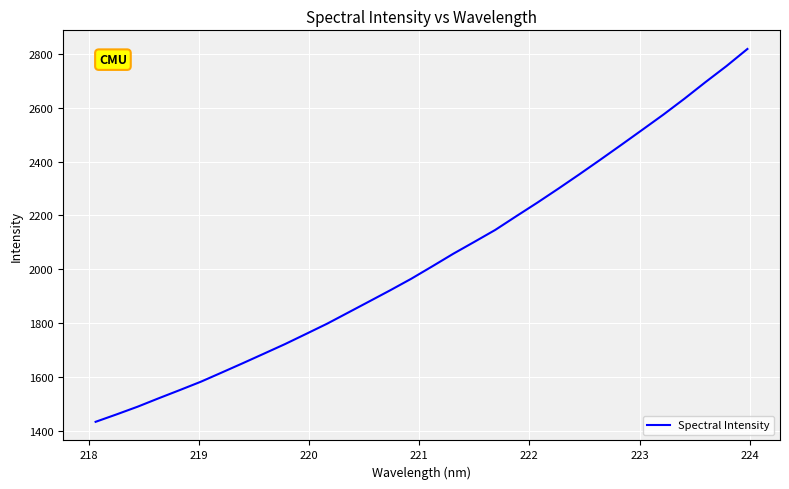

What is the difference between the maximum and minimum values?

1386.1